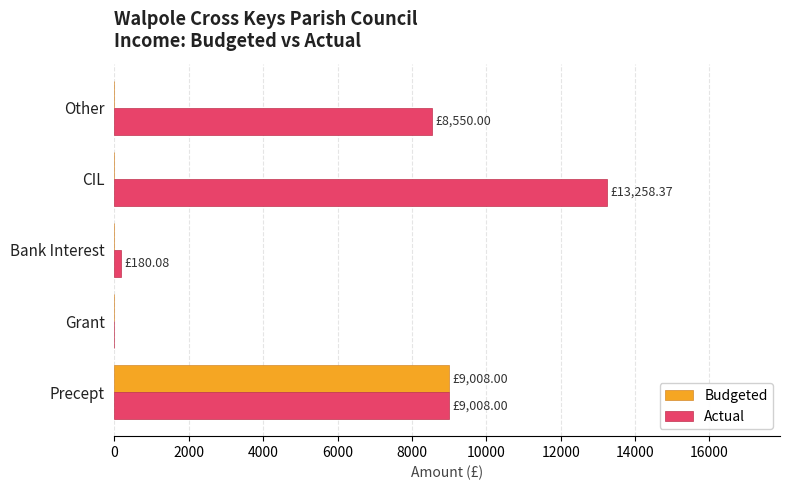

What is the maximum value for Budgeted?

9008.0